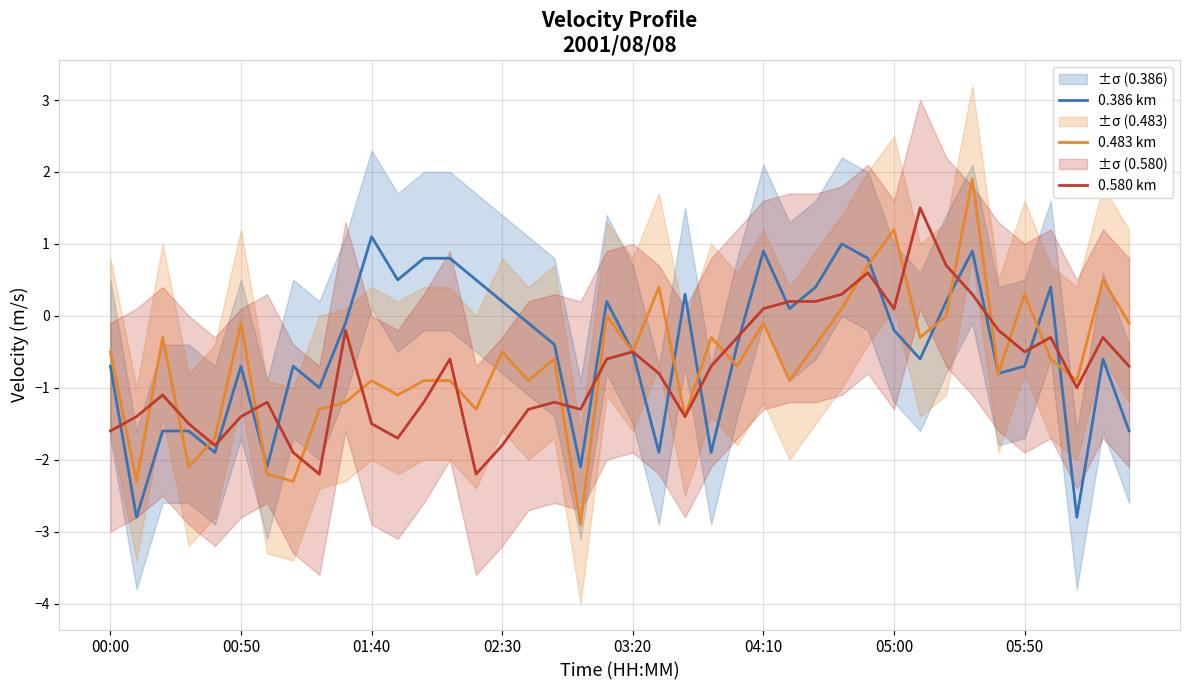

True or false: 0.580 km has more than 1 interior local peaks.

True